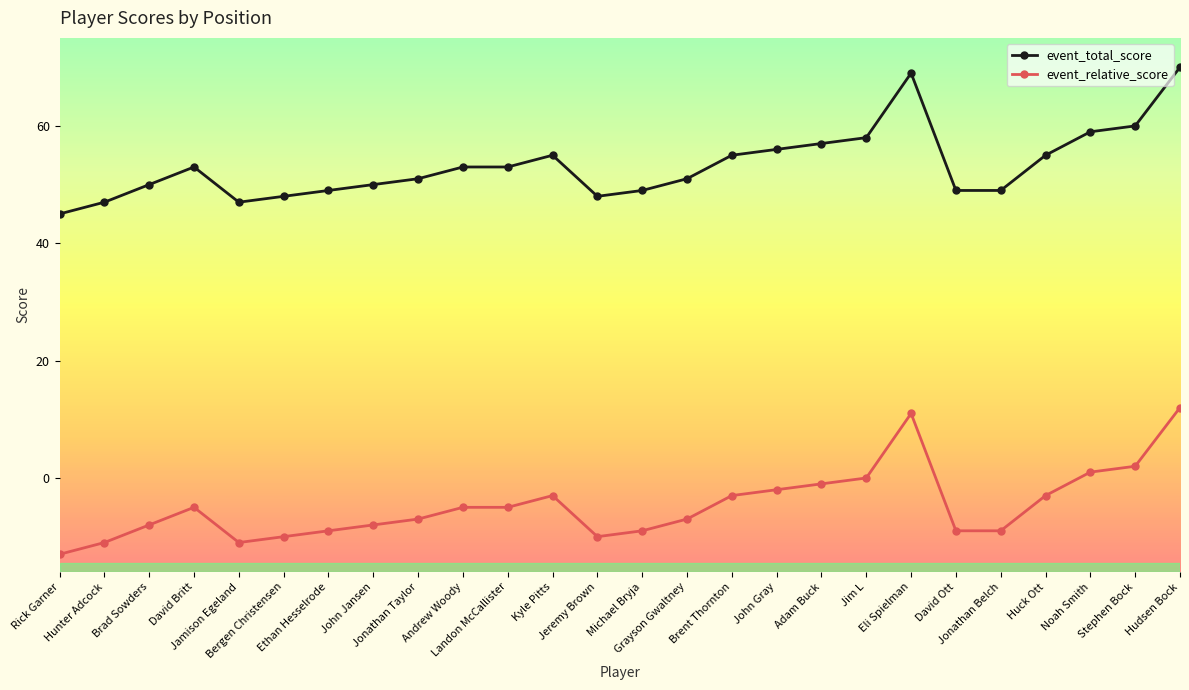

Does the chart have visible grid lines?

No